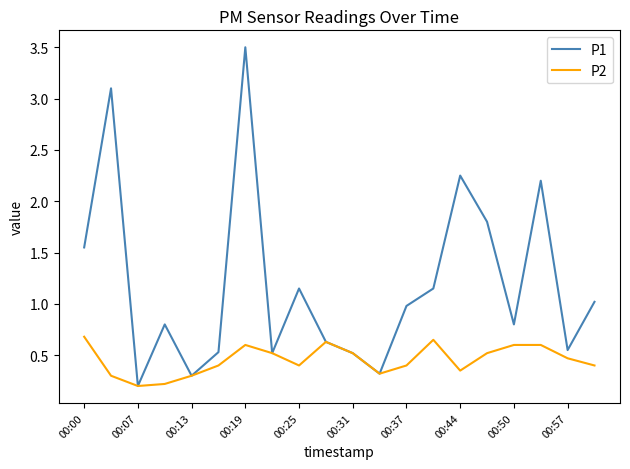

Which series has the largest range (max minus min)?

P1